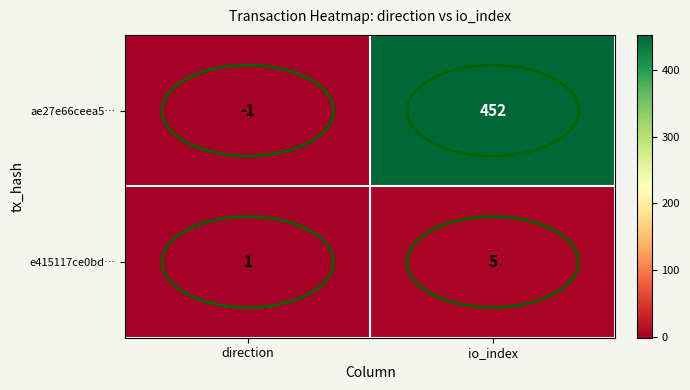

List the labels in order of e415117ce0bd… value, smallest first.

direction, io_index